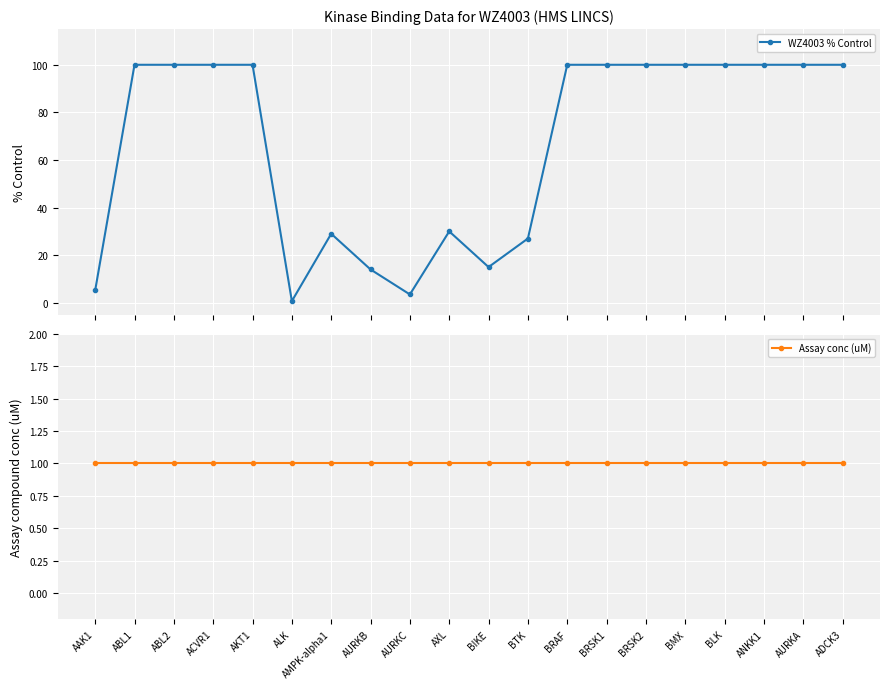

What is the value of the WZ4003 % Control point at the 14th from the left?

100.0